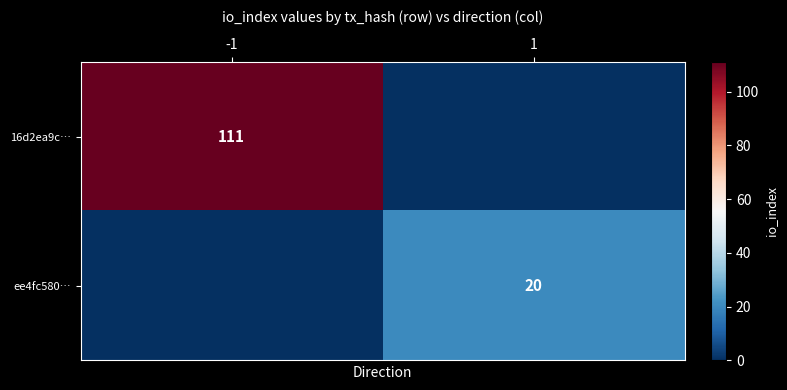

True or false: 16d2ea9c… has a value of 111 at -1.

True